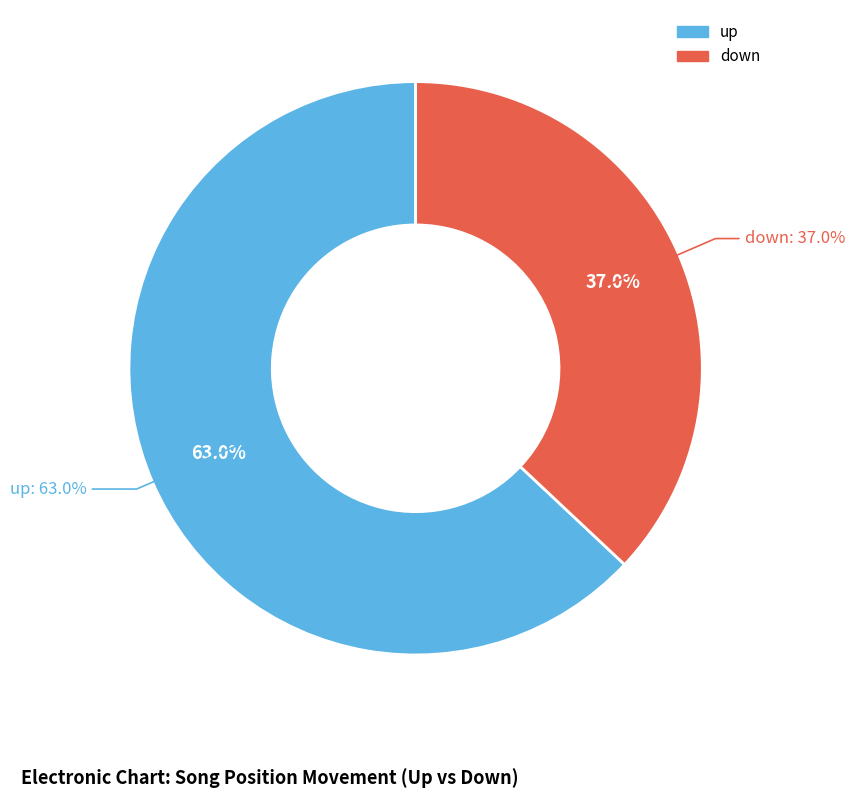

How many slices are in this pie chart?

2